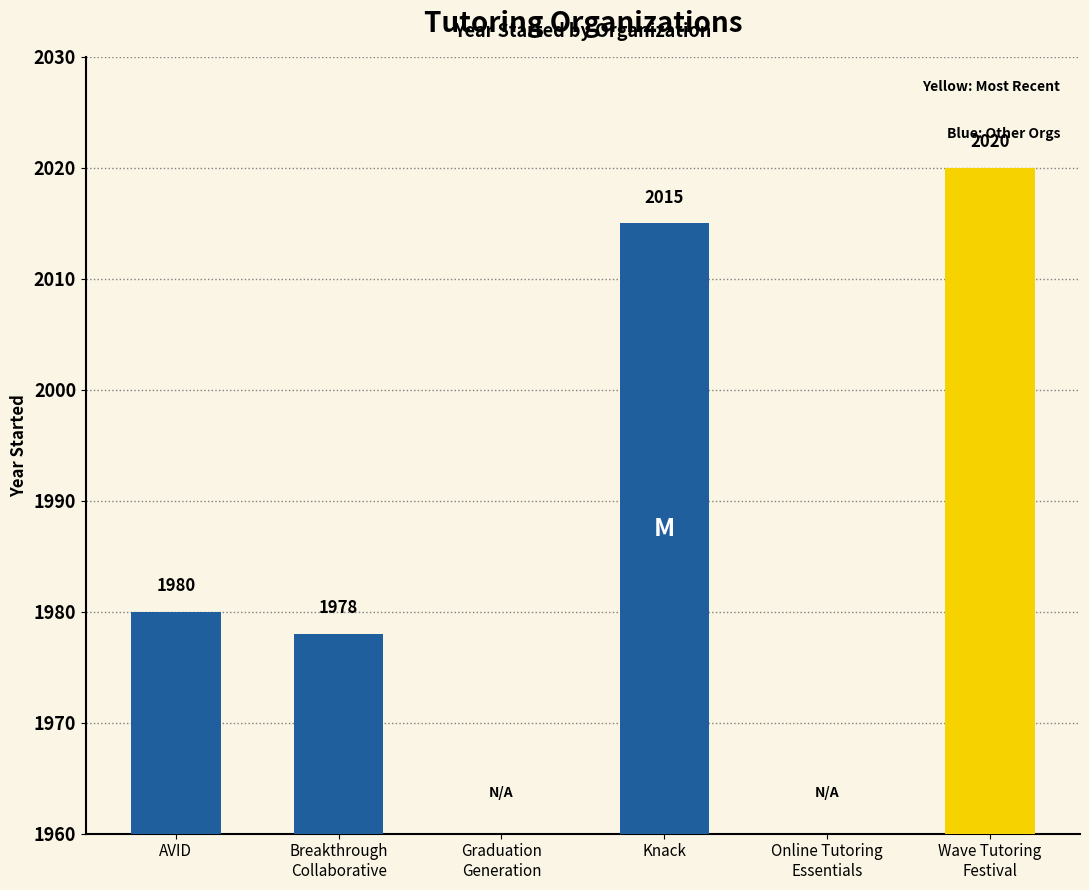

What is the change in value from Knack to Wave Tutoring
Festival?

+5